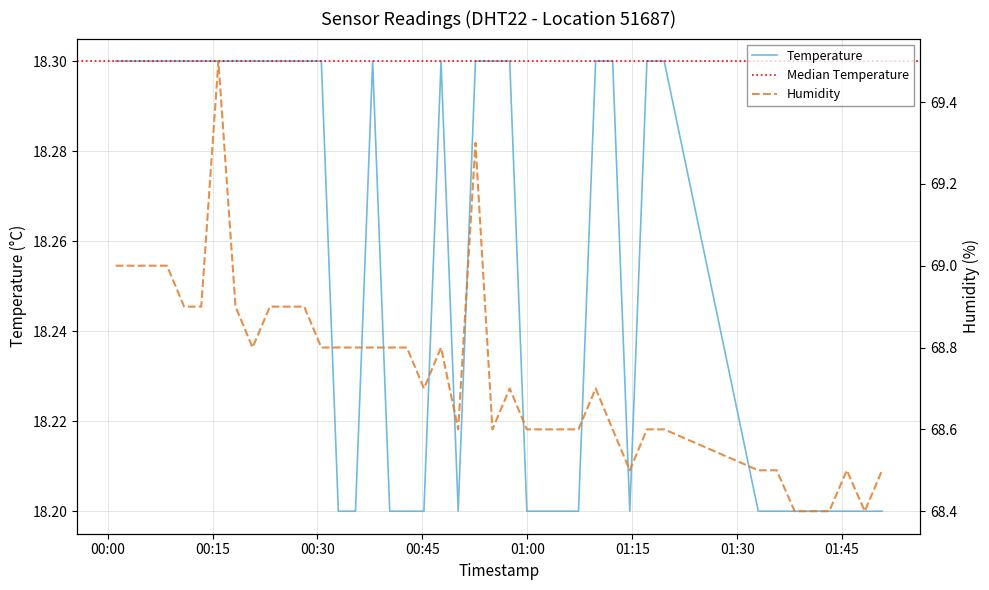

At which category is the sum across all series the highest?

2023-05-10T00:15:50